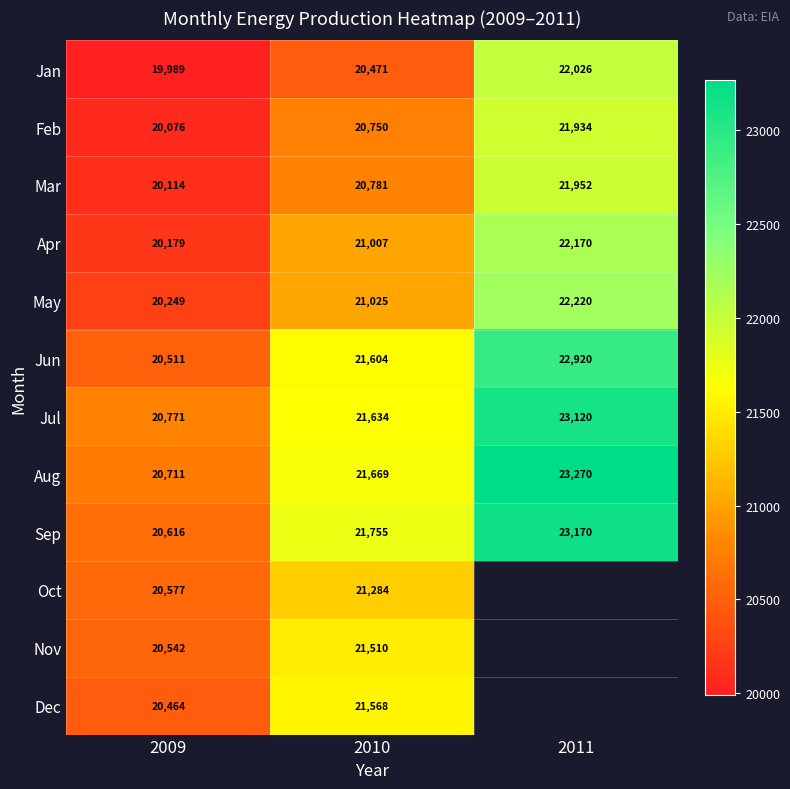

The Mar series shows 27292 at 2009. True or false?

False